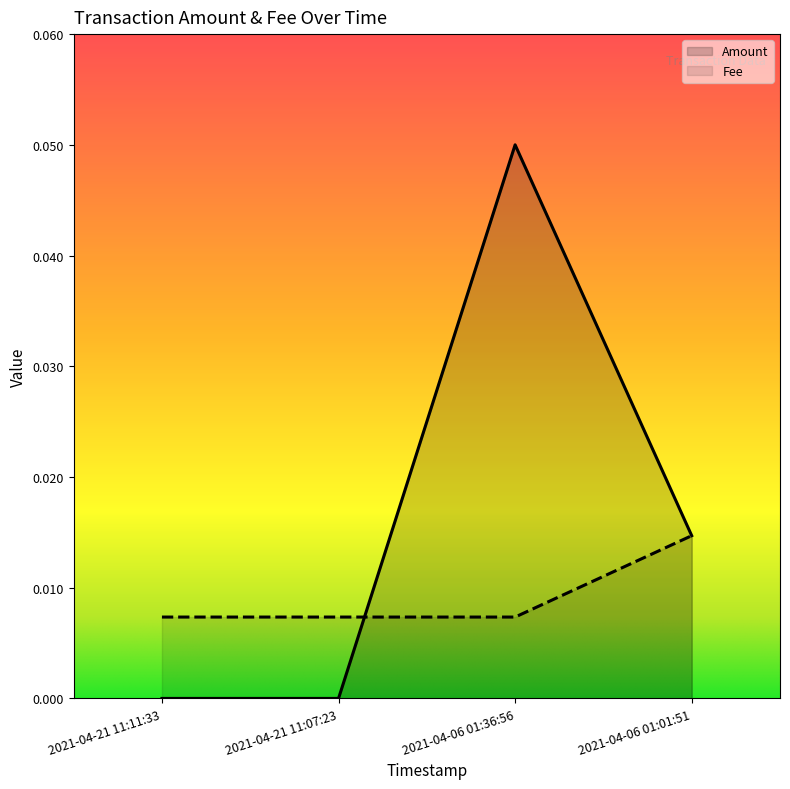

Is the value of Fee at 2021-04-21 11:11:33 greater than the value of Amount at 2021-04-21 11:07:23?

Yes